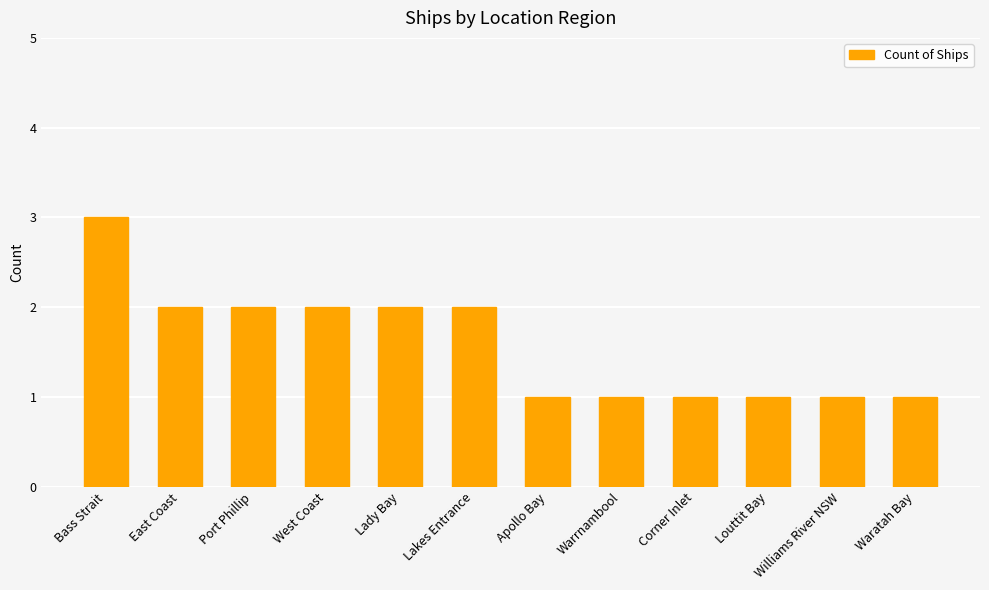

True or false: the data shows 1 at Louttit Bay.

True